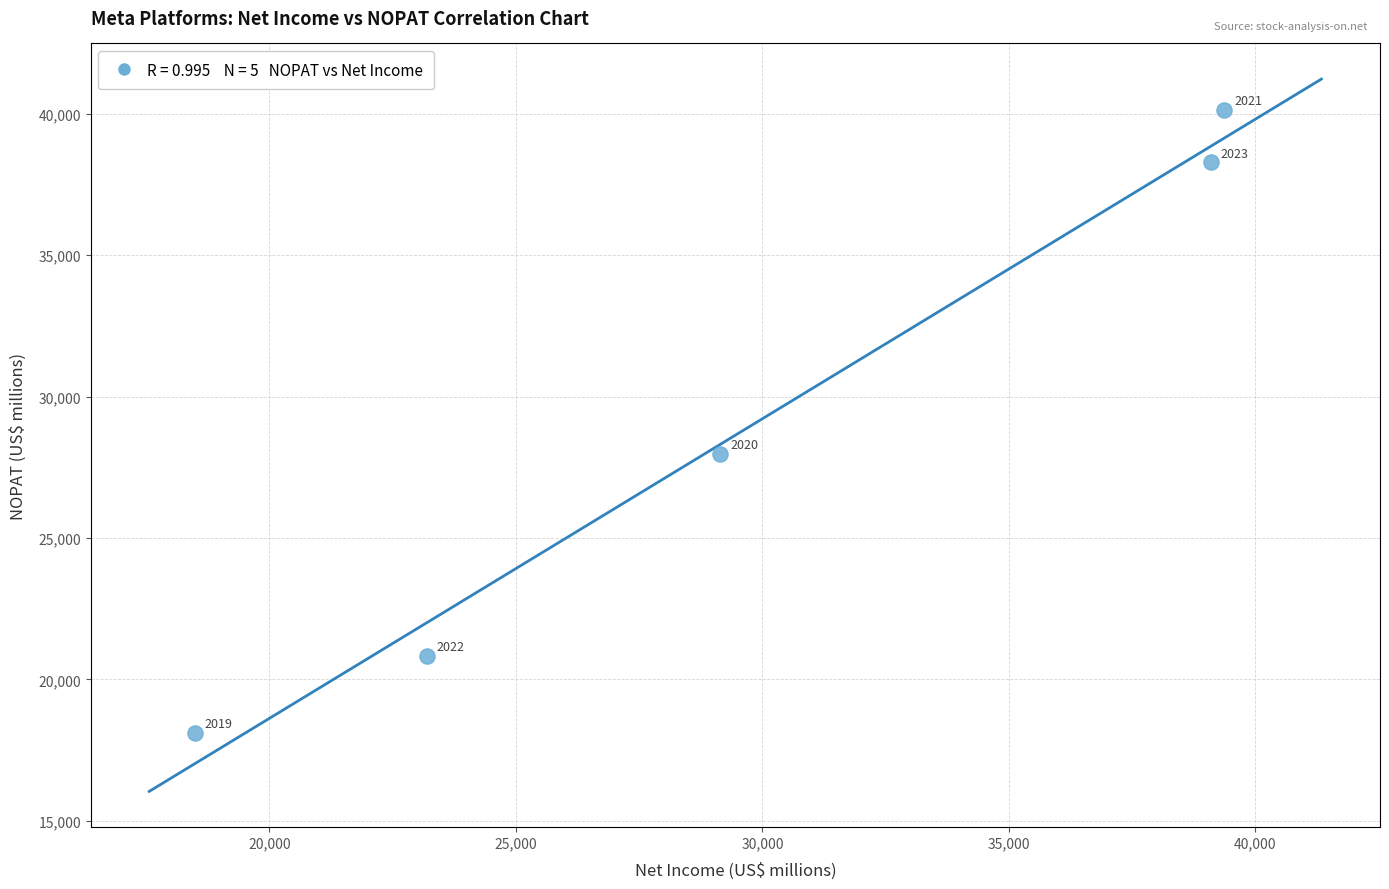

What Y value in the scatter plot is closest to 29128?

27980